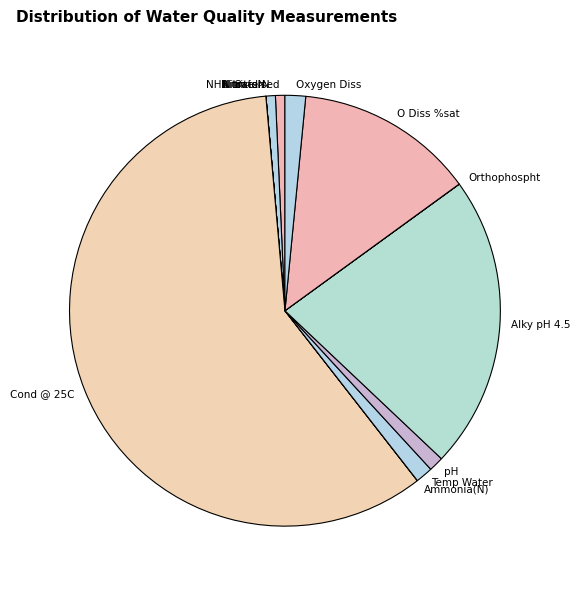

What is the majority slice?

Cond @ 25C